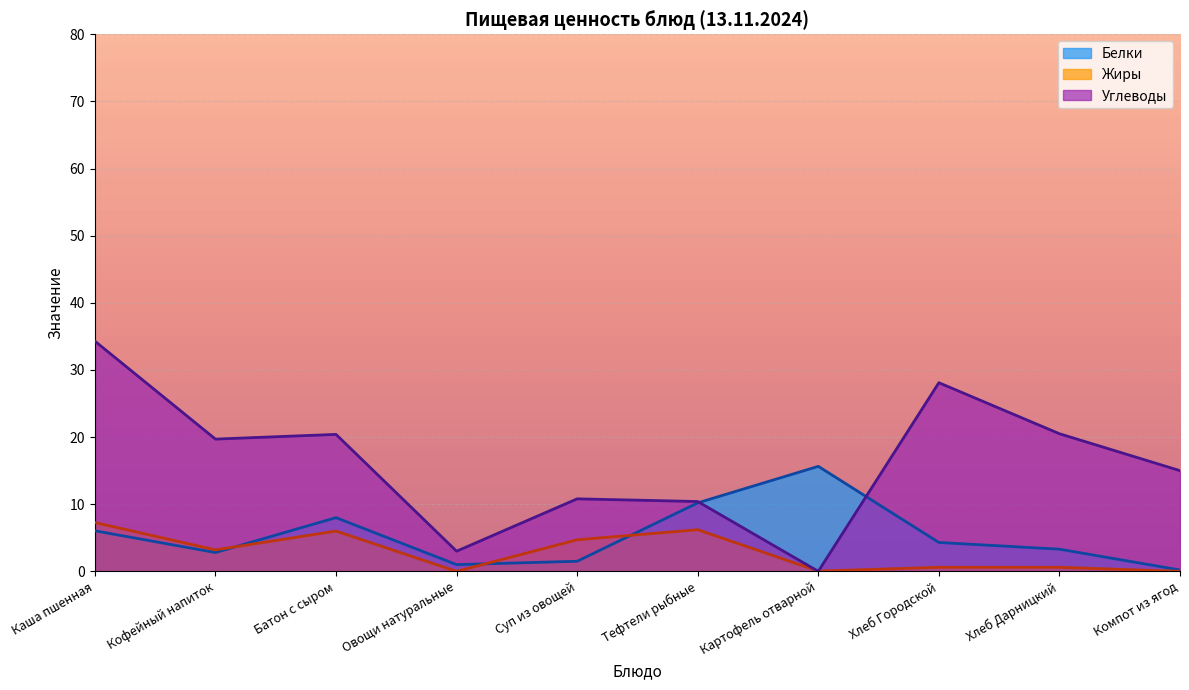

At which label does Белки first exceed 4?

Каша пшенная